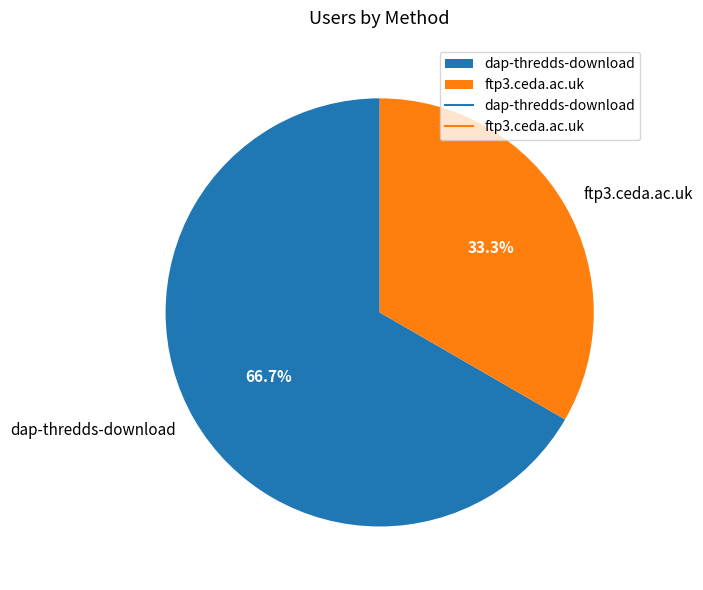

Combined, what portion of the pie is ftp3.ceda.ac.uk and dap-thredds-download?

100.0%